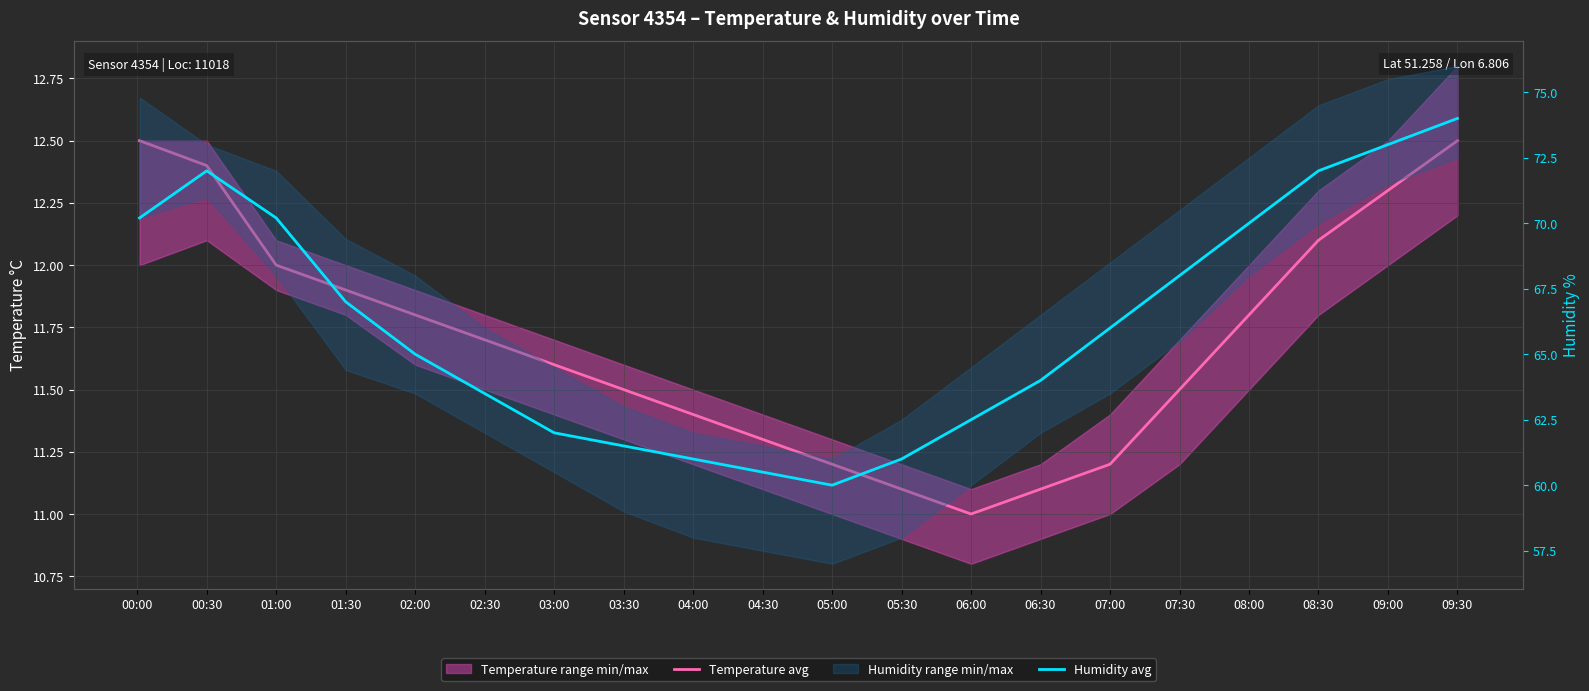

True or false: Humidity avg has a value of 22.9 at 03:30.

False